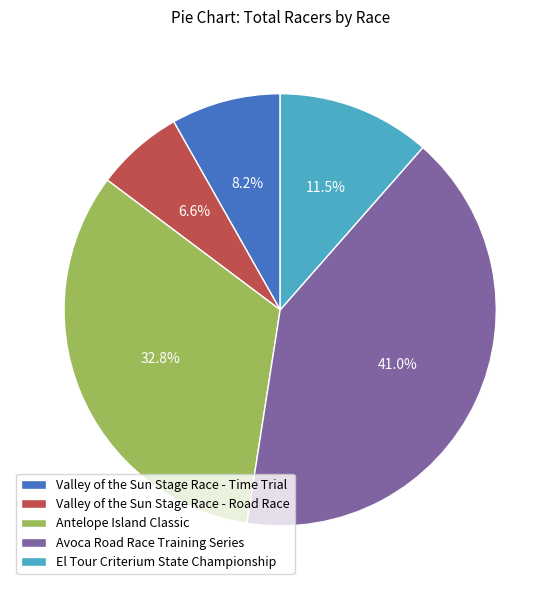

How many segments does this pie chart have?

5